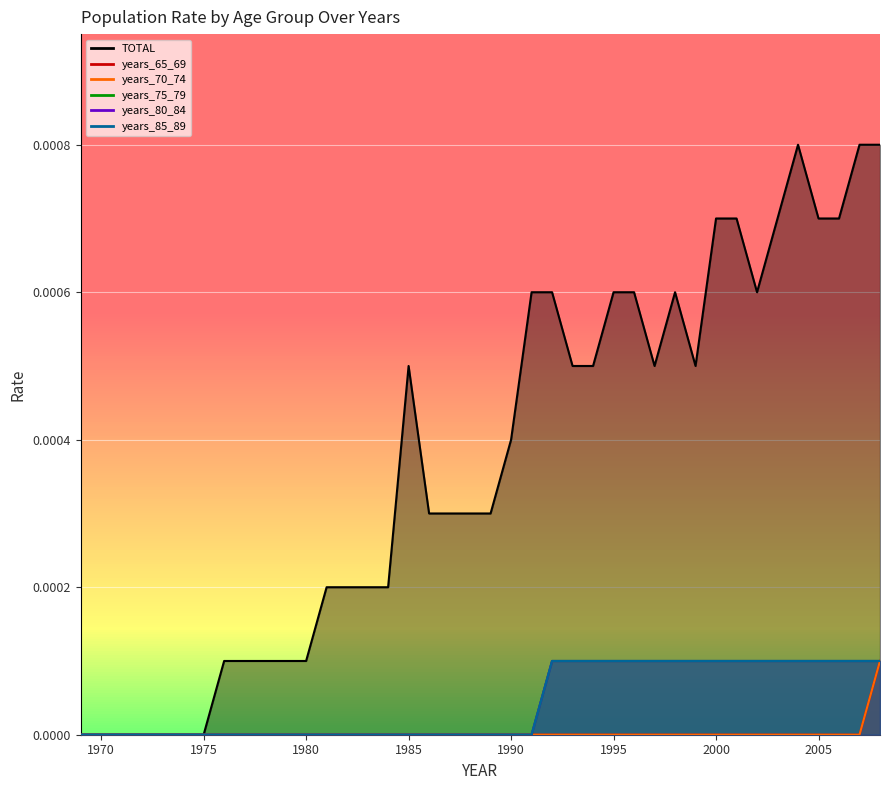

Which has a higher value, 1995 or 1981?

1995